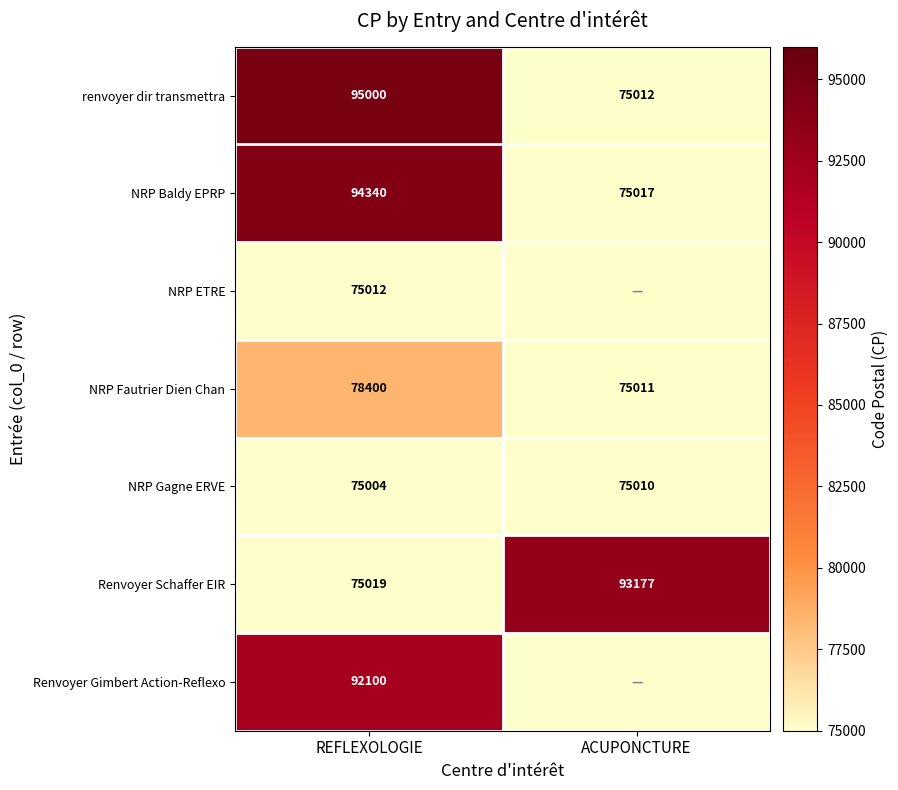

How many data points in NRP Fautrier Dien Chan are less than 78400?

1